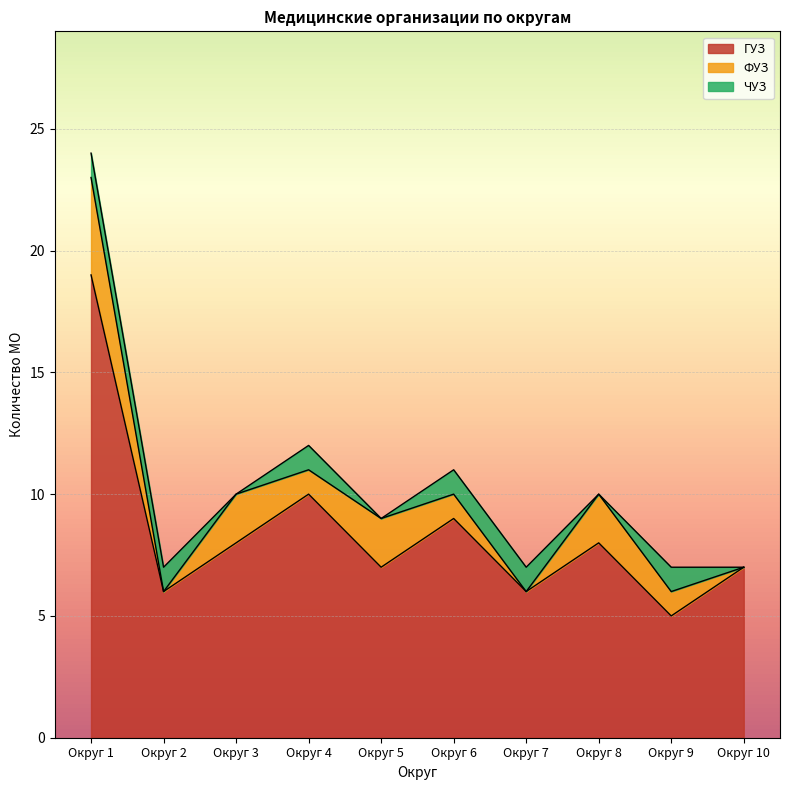

Where is ЧУЗ nearest to the value 1?

1